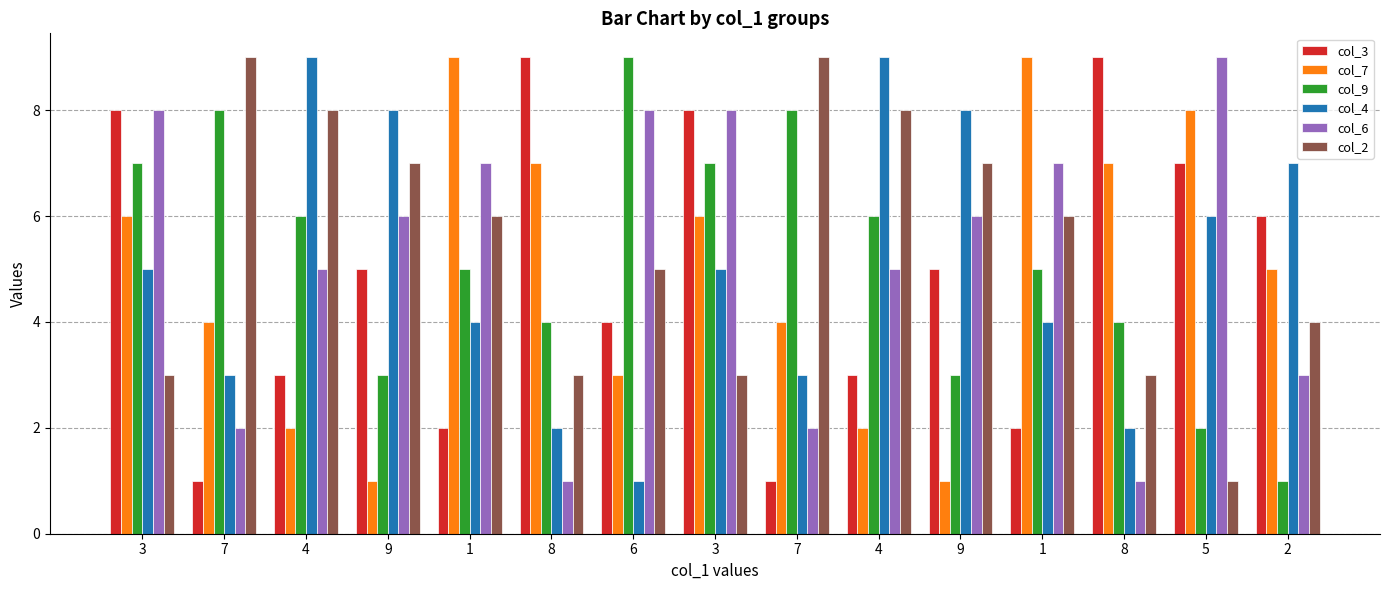

Rank the series by their maximum value, from highest to lowest.

col_3, col_7, col_9, col_4, col_6, col_2